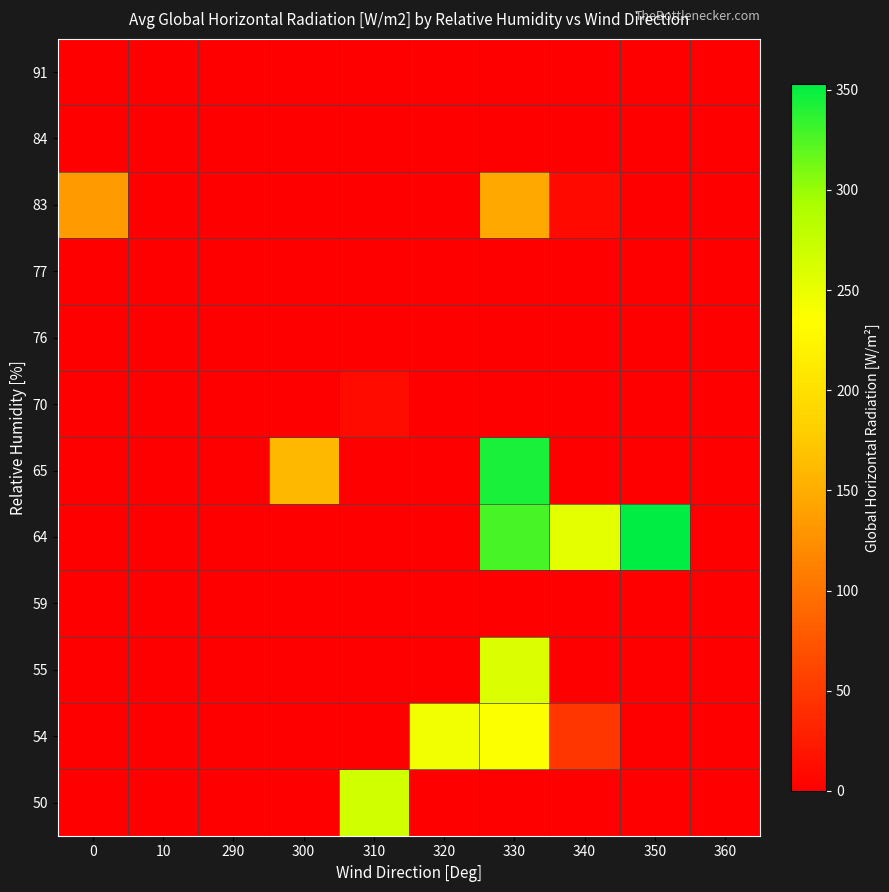

Rank the series by their maximum value, from highest to lowest.

64, 65, 50, 55, 54, 83, 70, 59, 76, 77, 84, 91